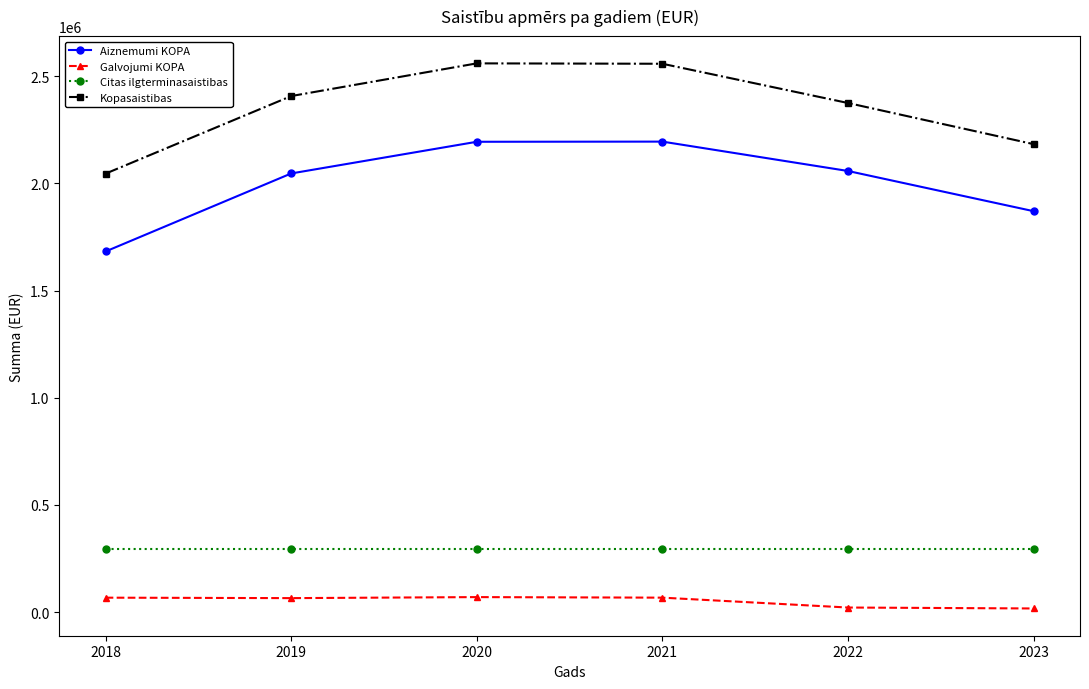

What is the value of the Citas ilgterminasaistibas point at the 3rd from the left?

295685